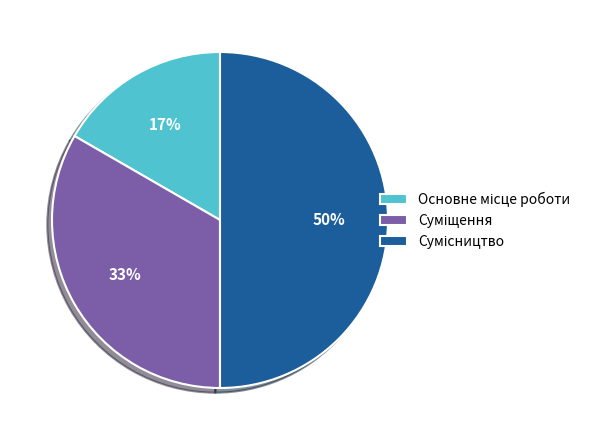

To the nearest percent, what is the difference between the largest and smallest slice percentages?

33%